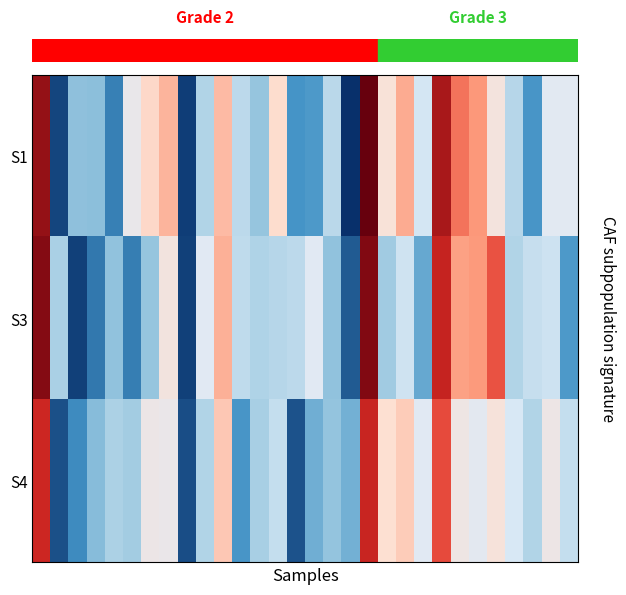

How many data points does each series have?

30